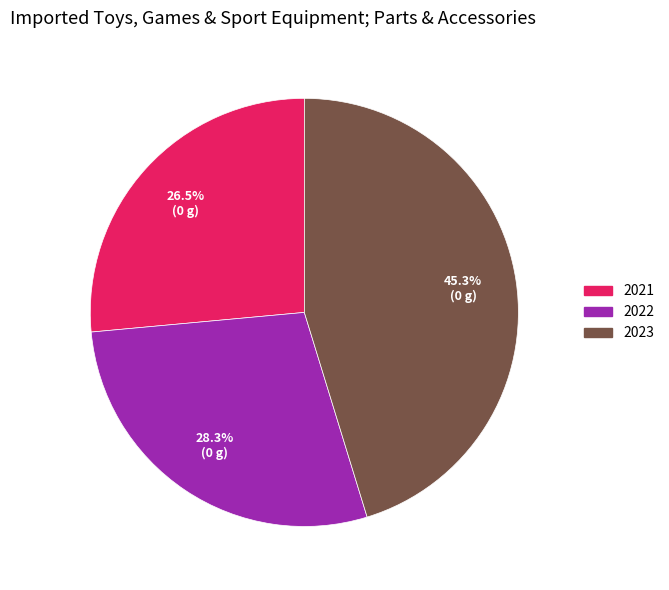

Is the sum of 2021 and 2022 greater than half?

Yes